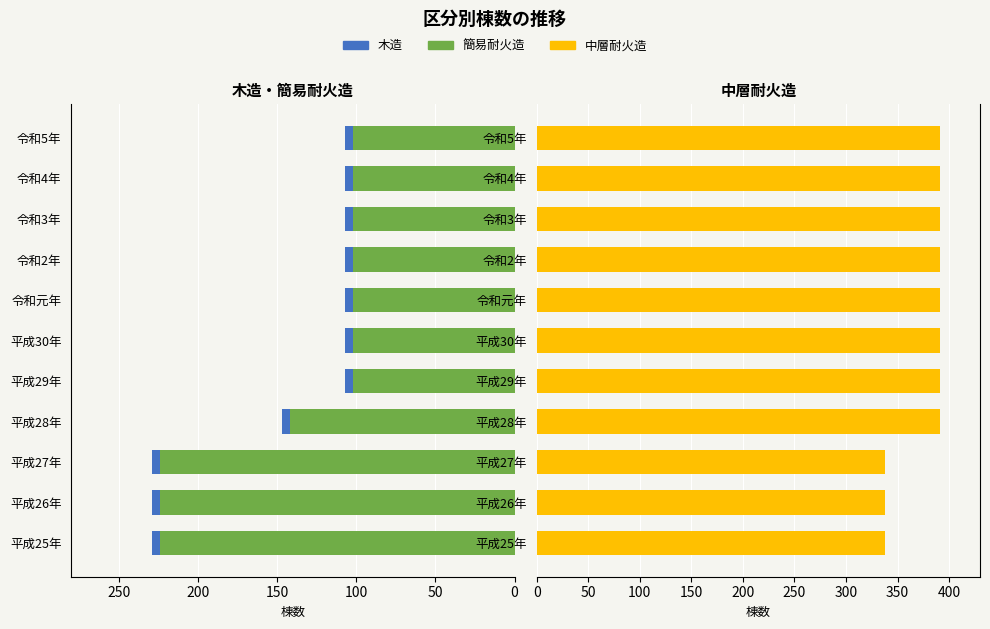

At how many categories does at least one series exceed 201?

11